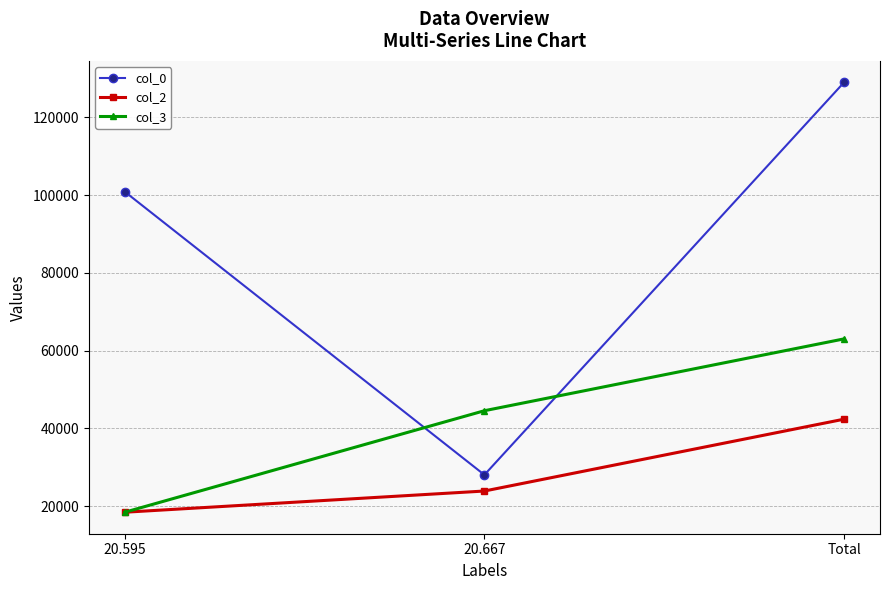

Reading left to right, transcribe all the data shown in this chart.

col_0: 100861.8	28075.5	128957.9
col_2: 18466.9	23916.9	42383.9
col_3: 18466.9	44558.6	63025.5